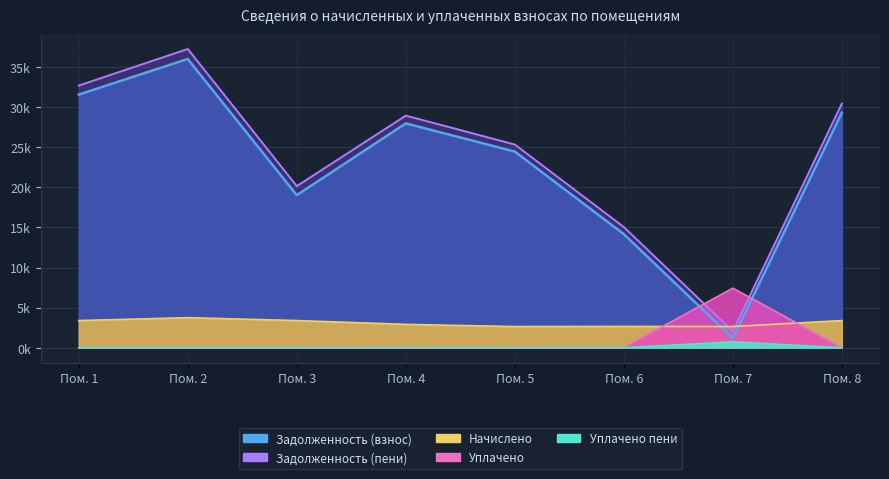

True or false: zadolzhennost_peni and uplacheno_peni cross at least once.

False